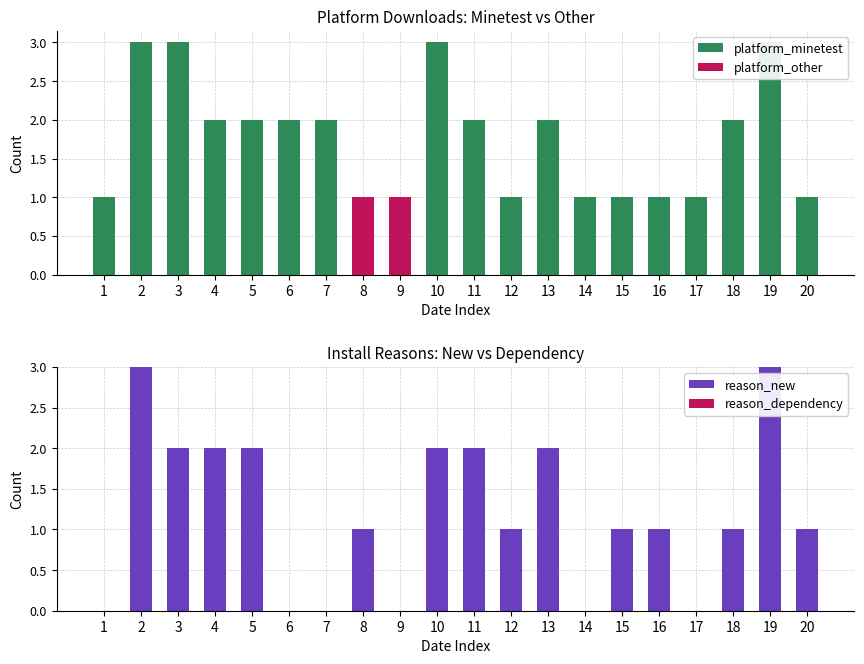

Are the bars horizontal?

No